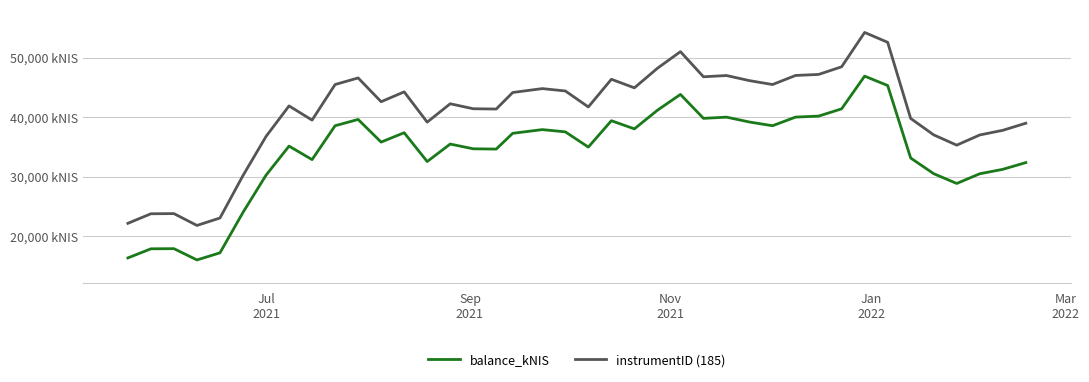

True or false: instrumentID (185) and balance_kNIS cross at least once.

False